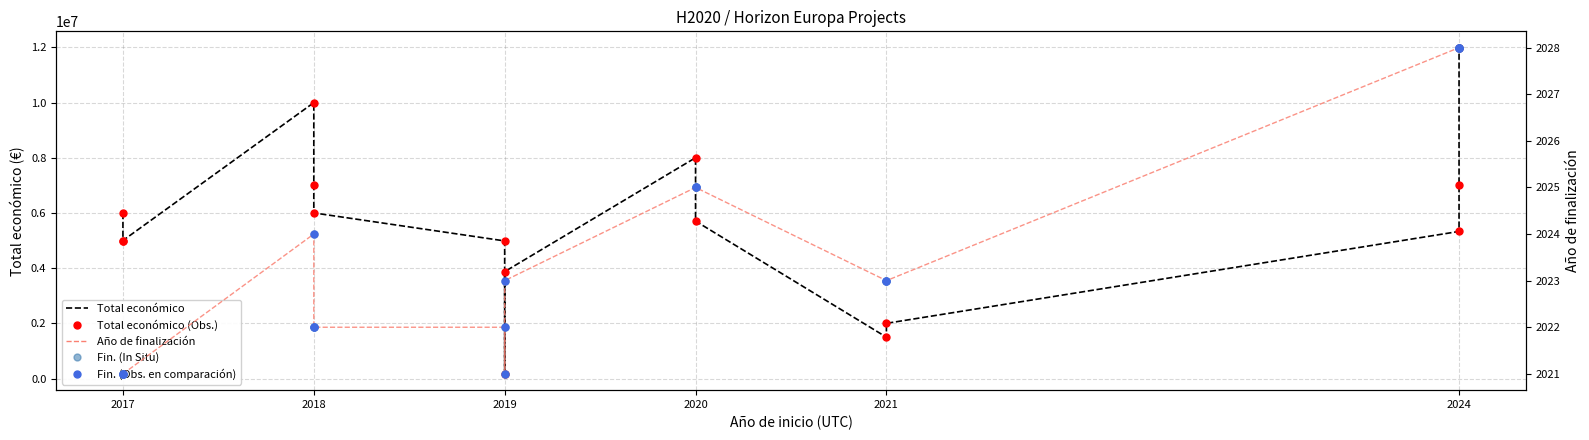

Rank the series by their maximum value, from highest to lowest.

Total económico, Total económico (observaciones), Año de finalización, Año de finalización (observaciones), Año de finalización (en comparación)